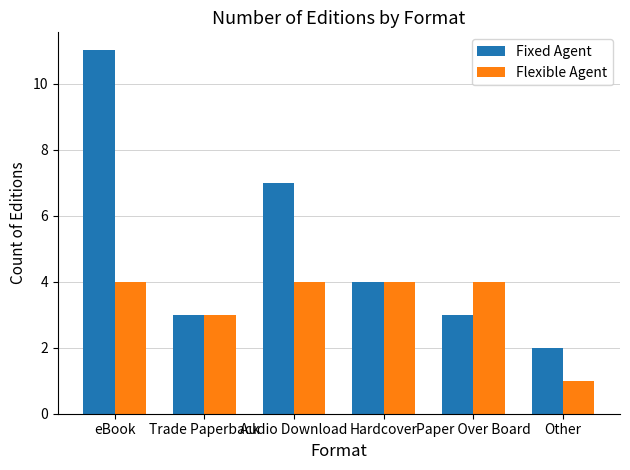

How many bars are there in each group?

2